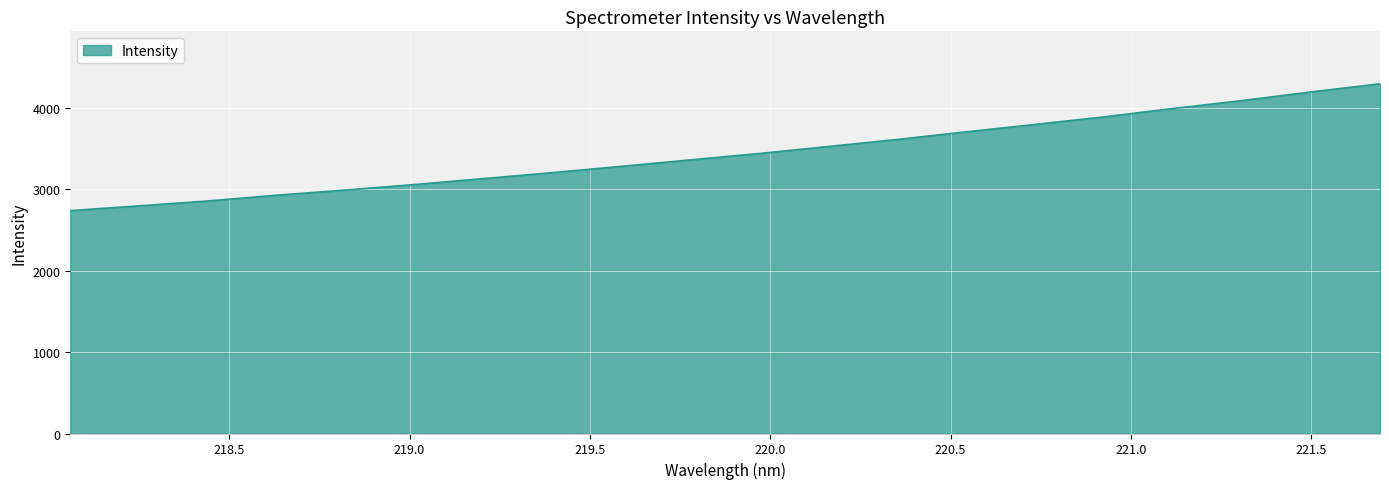

What is the difference between the maximum and minimum values?

1556.6